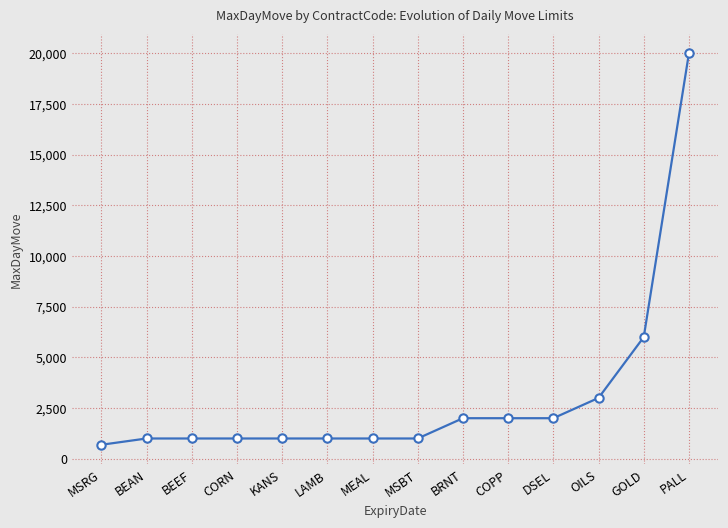

Which label corresponds to the largest value in the chart?

PALL